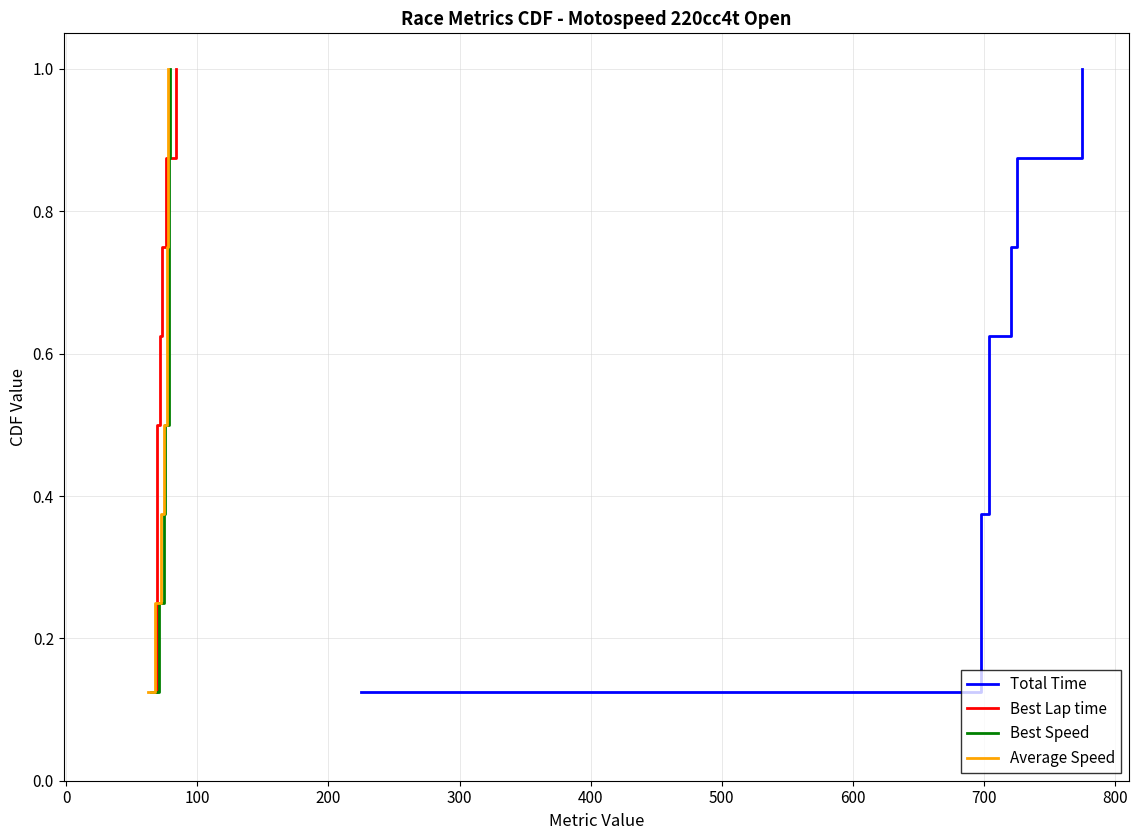

Rank the series by their maximum value, from highest to lowest.

Total Time, Best Lap time, Best Speed, Average Speed